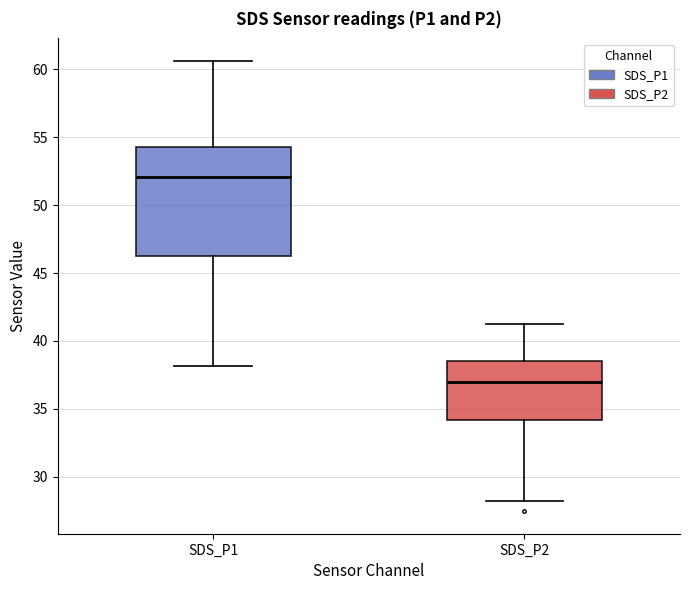

Which box's median line is the lowest?

SDS_P2